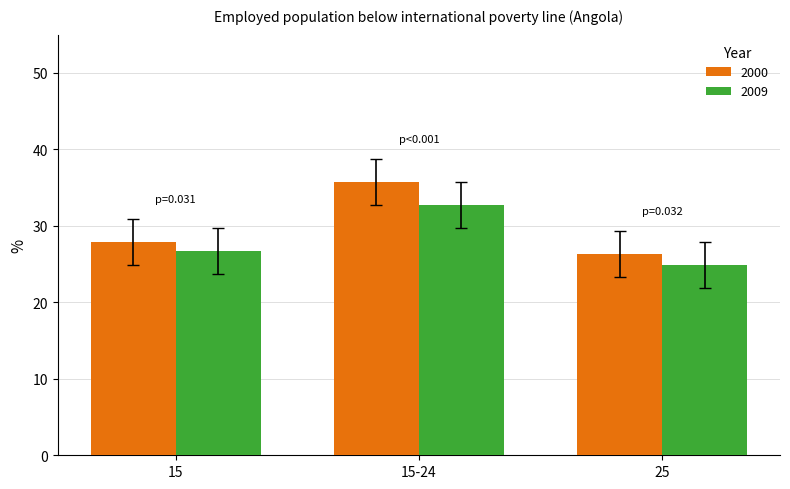

At which category does the chart reach its peak across all series?

15-24